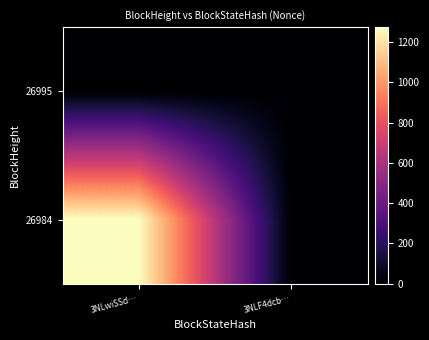

Between 3NLwiSSd… and 3NLF4dcb…, which series saw the biggest shift?

26984